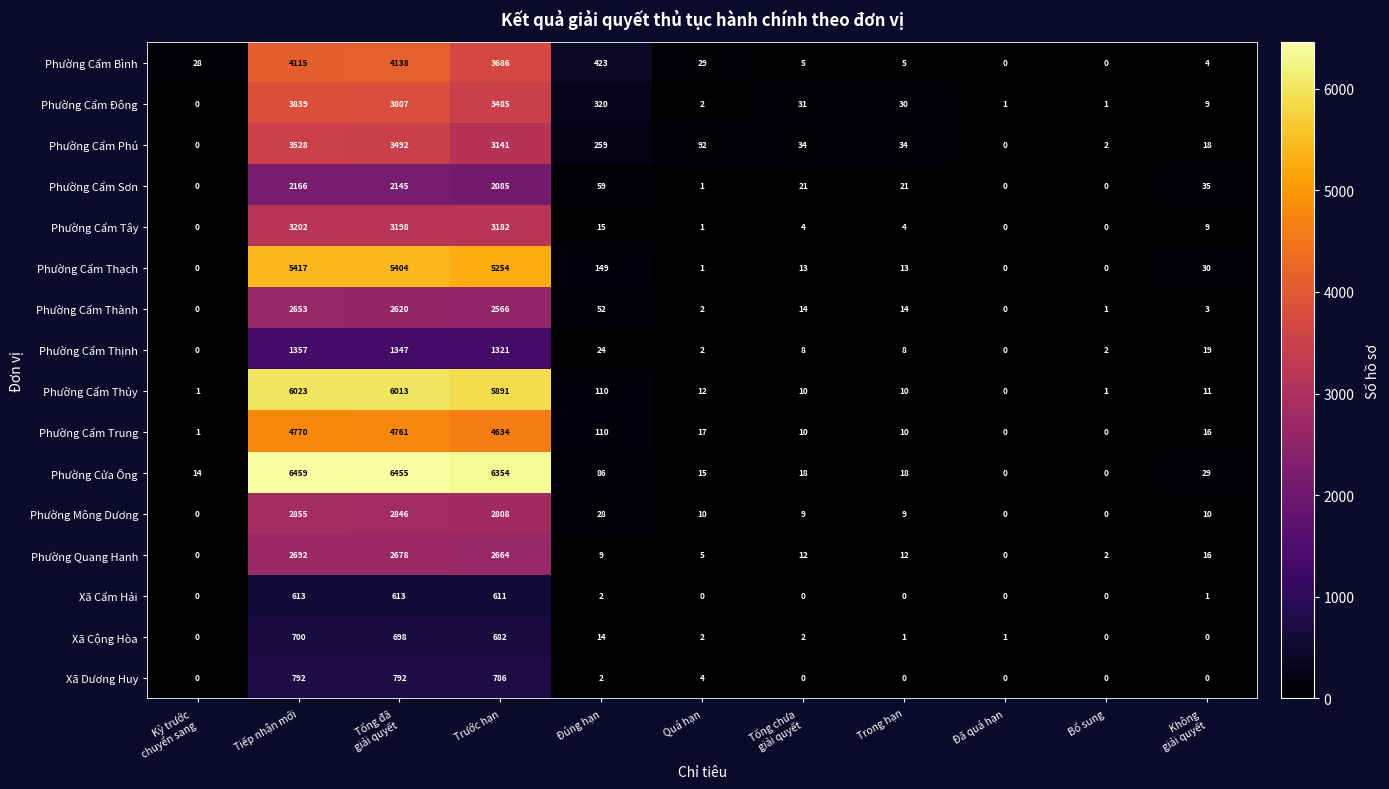

Where is Phường Cẩm Thạch nearest to the value 2708?

Trước hạn